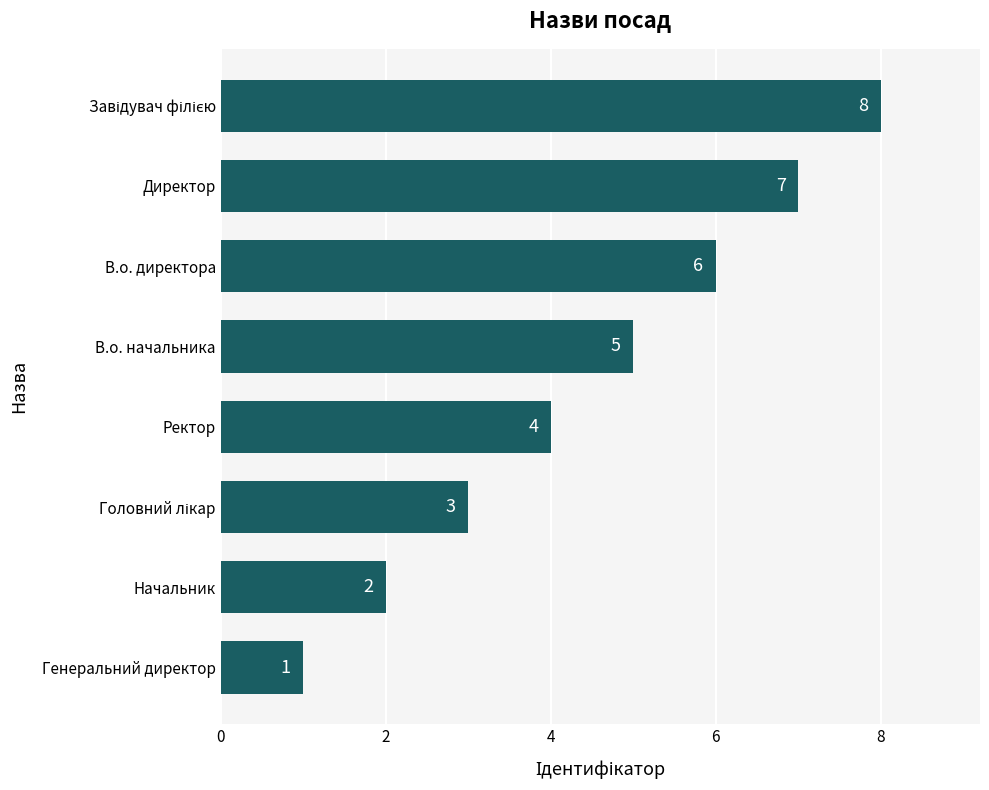

At which label is the value closest to 4?

Ректор